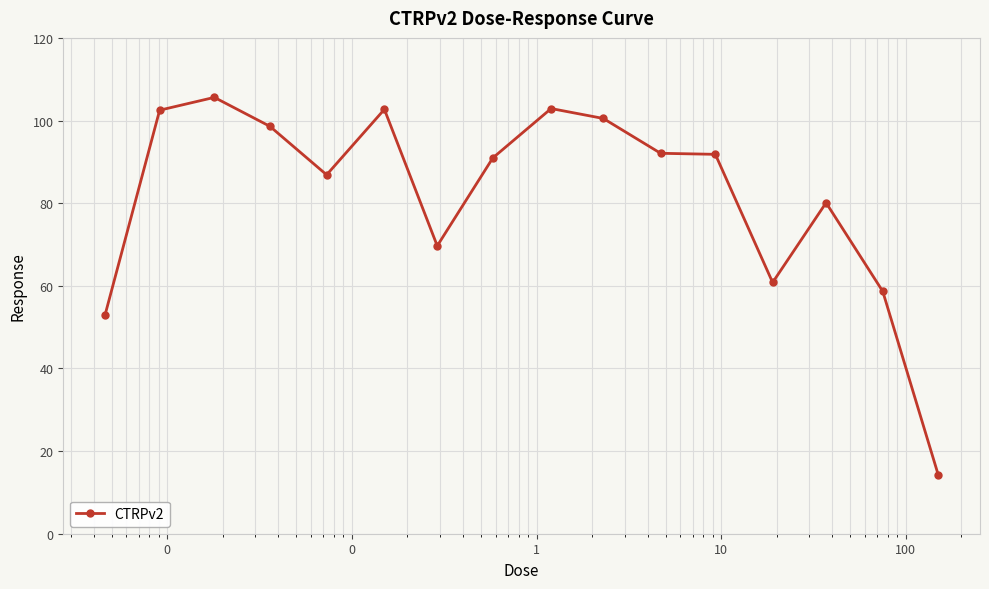

What is the smallest value displayed?

14.2